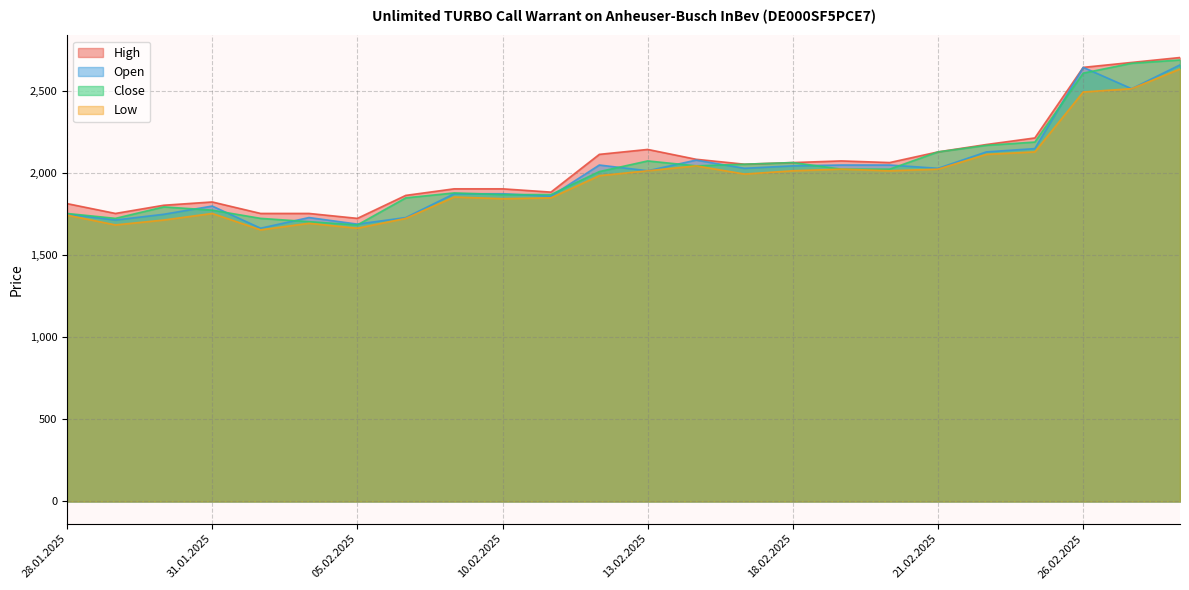

The Open series shows 3052 at 21.02.2025. True or false?

False